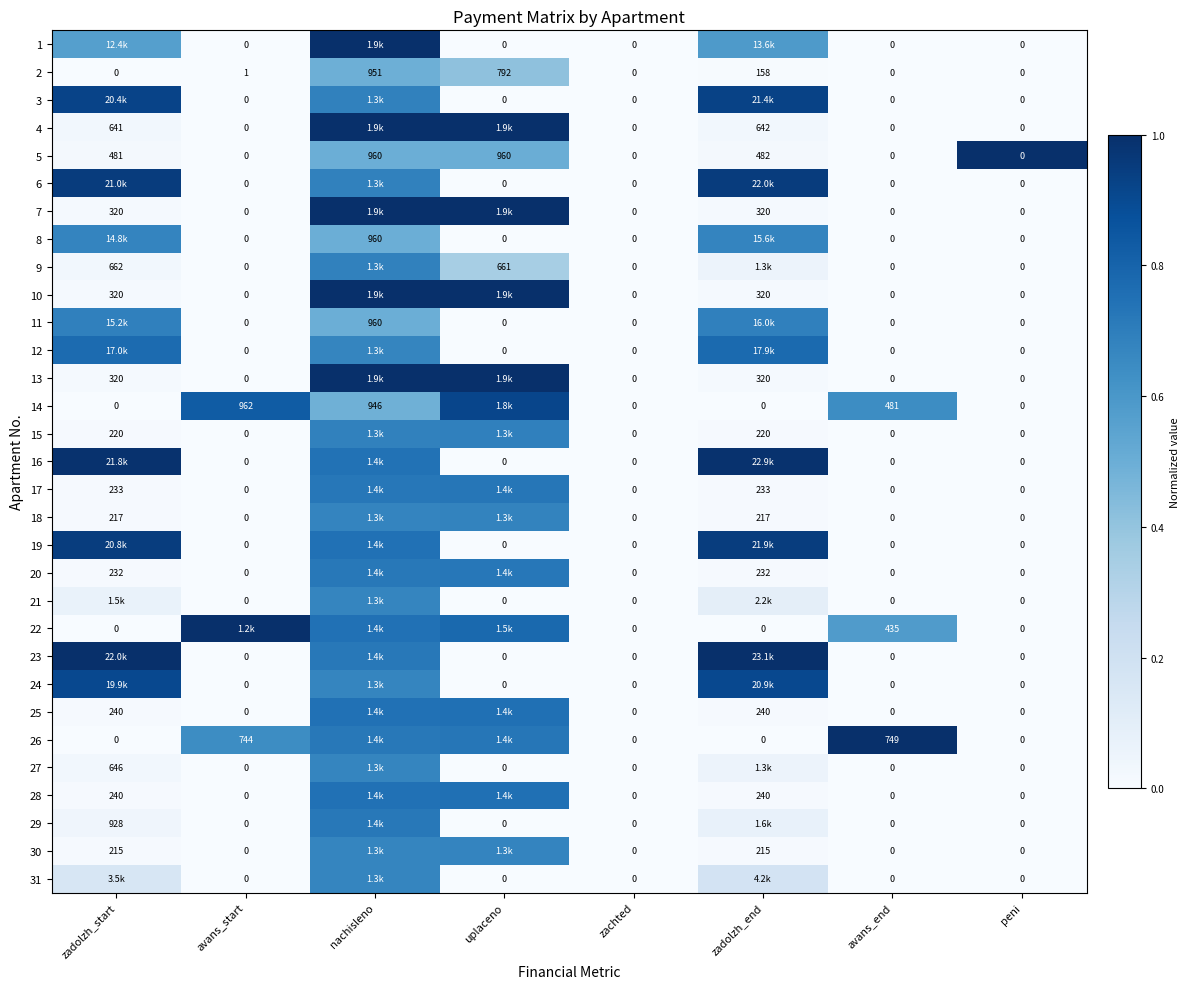

At which label is 5 closest to 480?

zadolzh_start